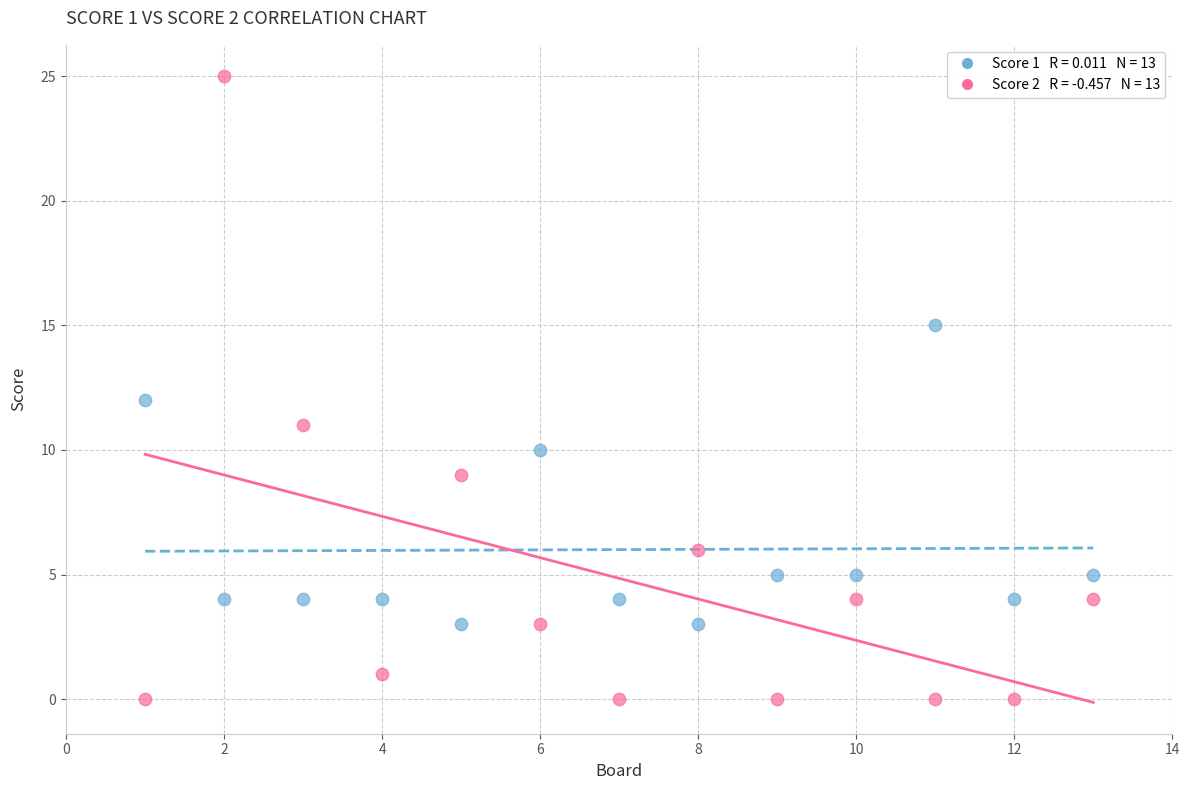

Across all data points, what is the range of X values (max minus min)?

12